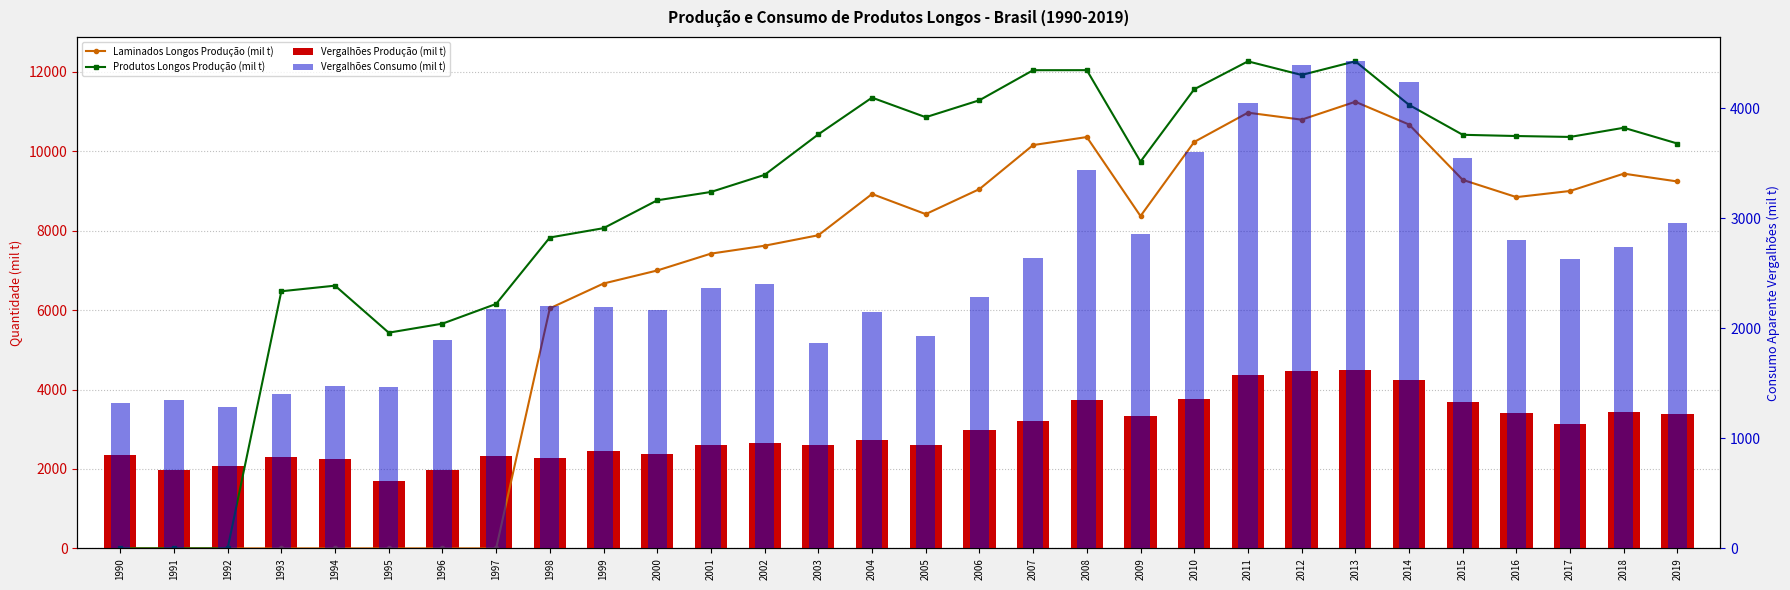

How many values in the Vergalhões Produção (mil t) series are below 2718?

15